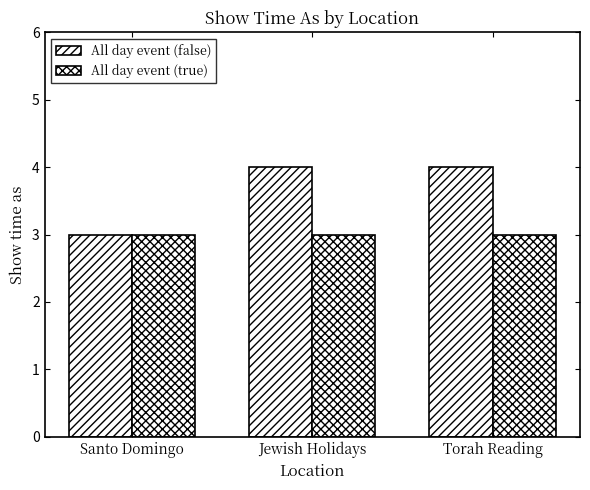

List the series in order of their peak value, highest first.

All day event (false), All day event (true)